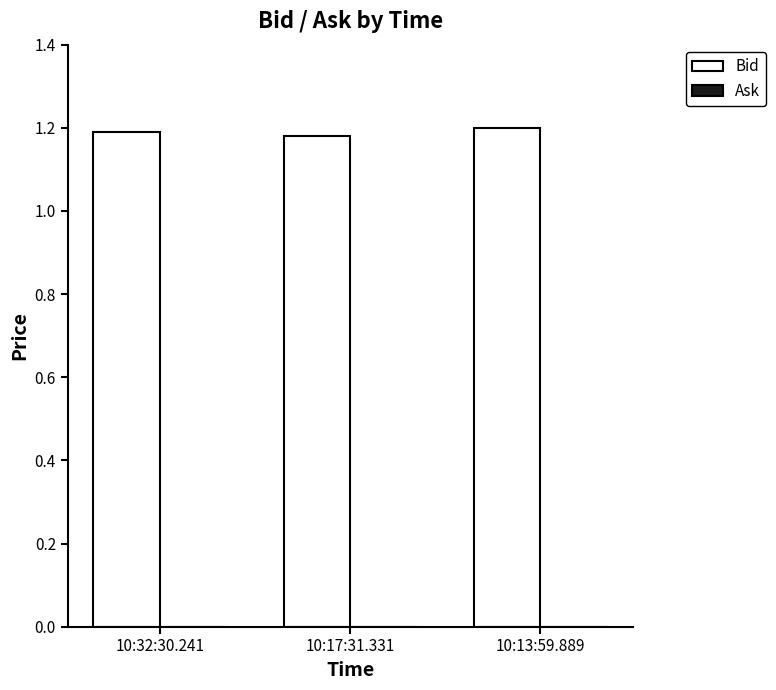

How many values are between 1 and 2?

3